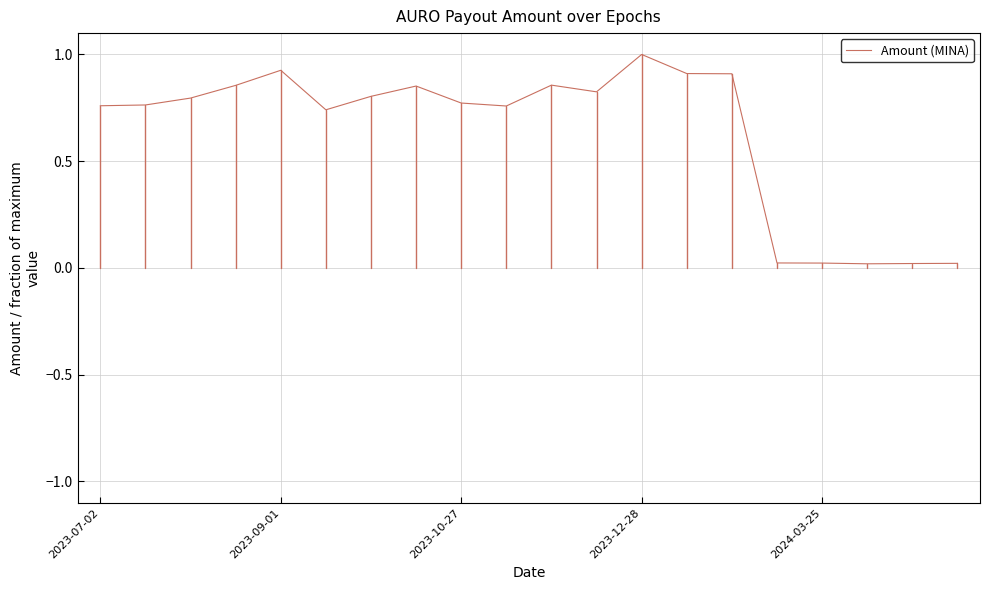

What is the sum of all values?

12.6